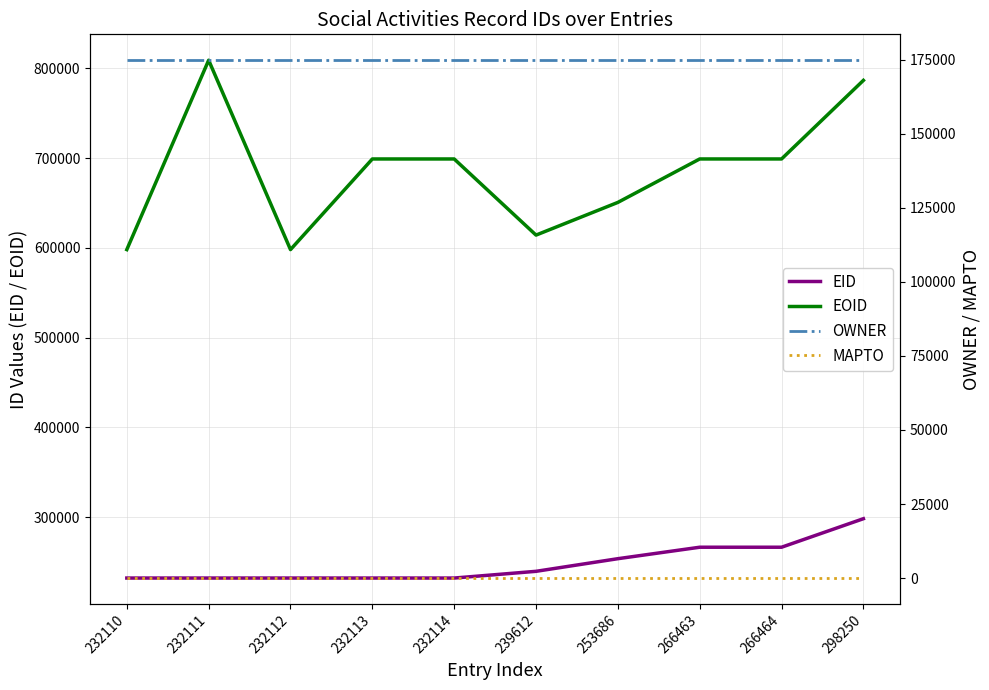

Rank the series by their maximum value, from lowest to highest.

MAPTO, OWNER, EID, EOID